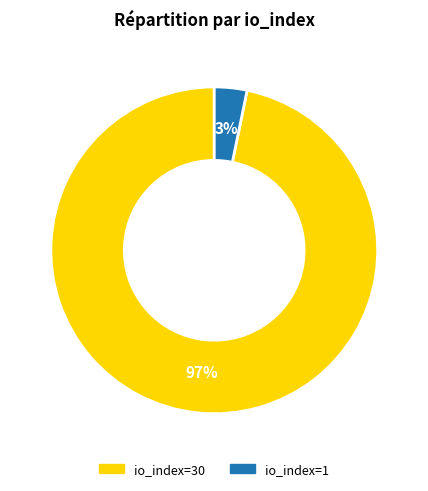

To the nearest percent, what portion does io_index=1 represent?

3%